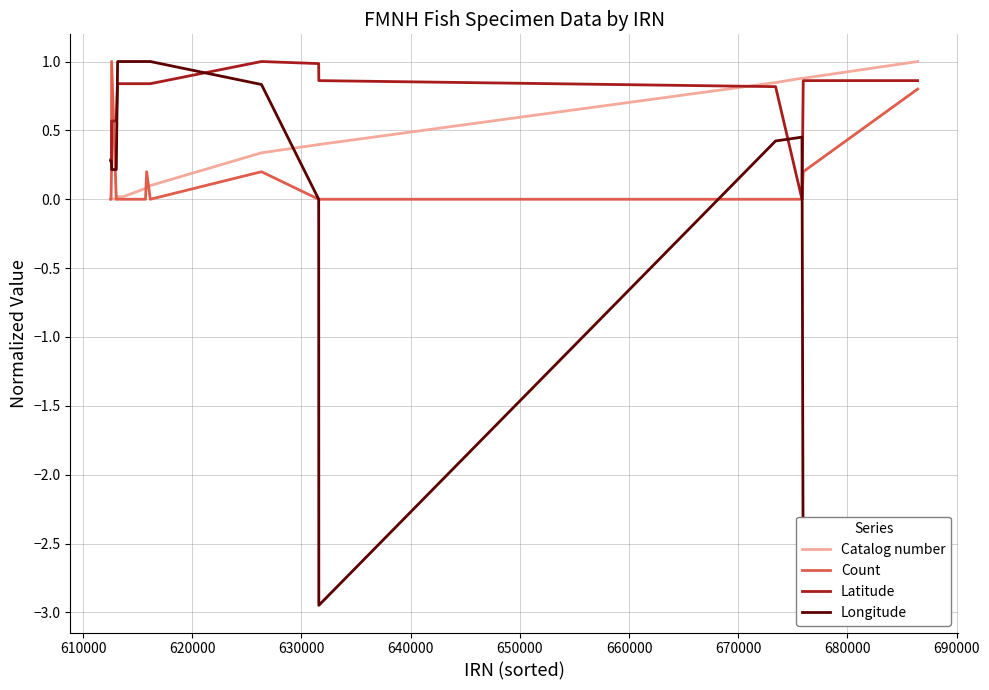

What is the highest value of the Latitude series?

1.0